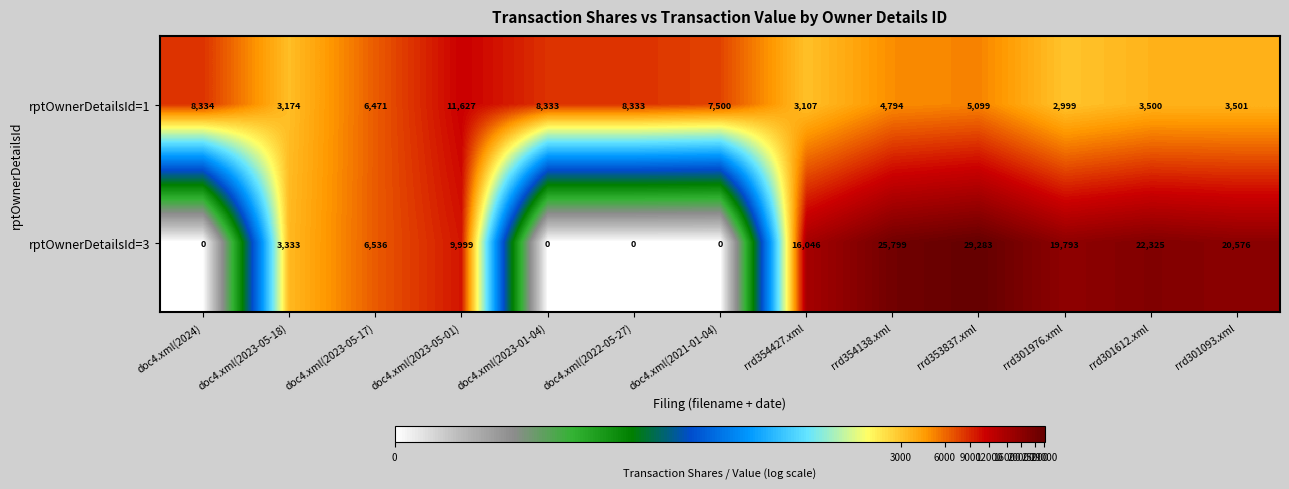

Reading right to left, extract all data points from this chart.

rptOwnerDetailsId=1: 3501	3500	2999	5099	4794	3107	7500	8333	8333	11627	6471	3174	8334
rptOwnerDetailsId=3: 20576	22325	19793	29283	25799	16046	0	0	0	9999	6536	3333	0